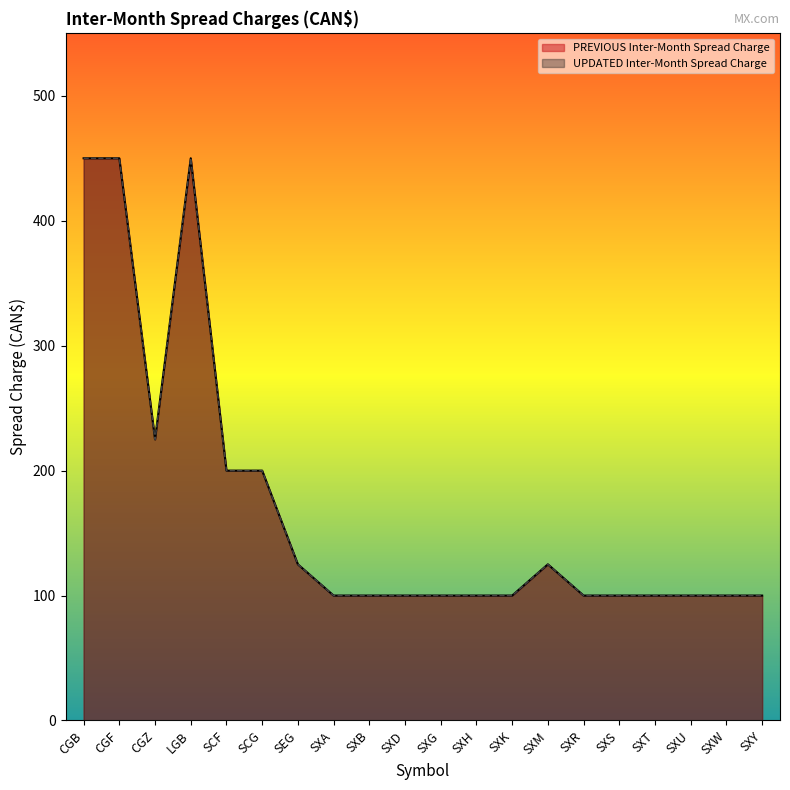

Does the chart display data point markers on the line(s)?

No